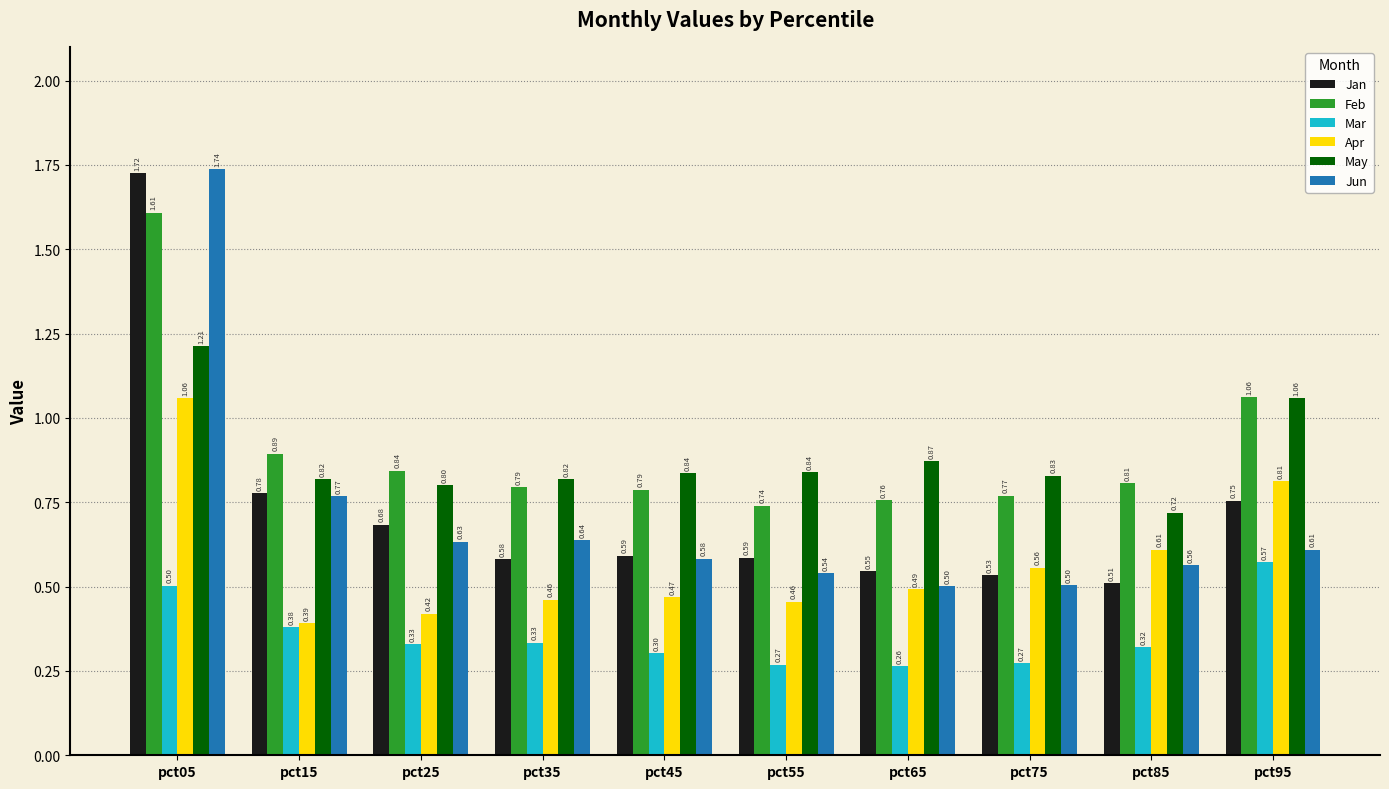

At which category is the sum across all series the highest?

pct05